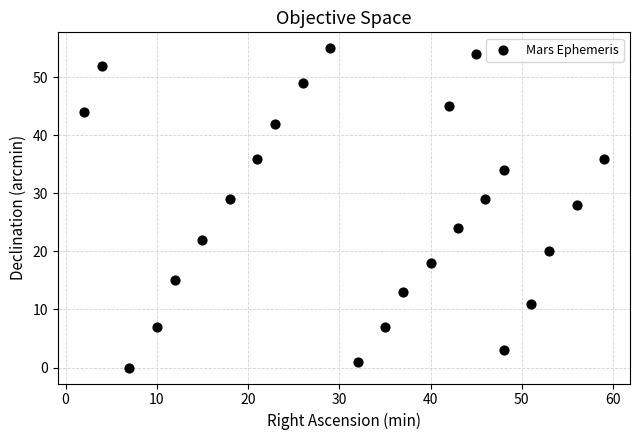

What Y value in the scatter plot is closest to 27?

28